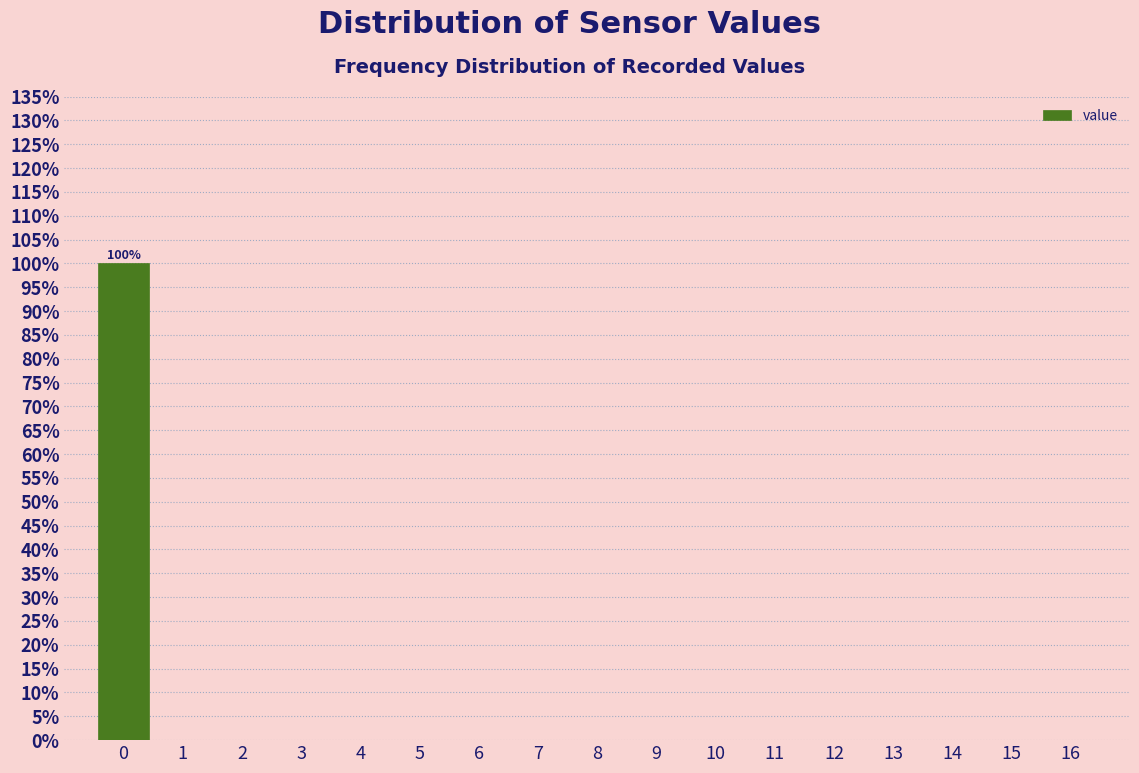

Which range on the x-axis has the tallest bar?

-0.5 to 0.5